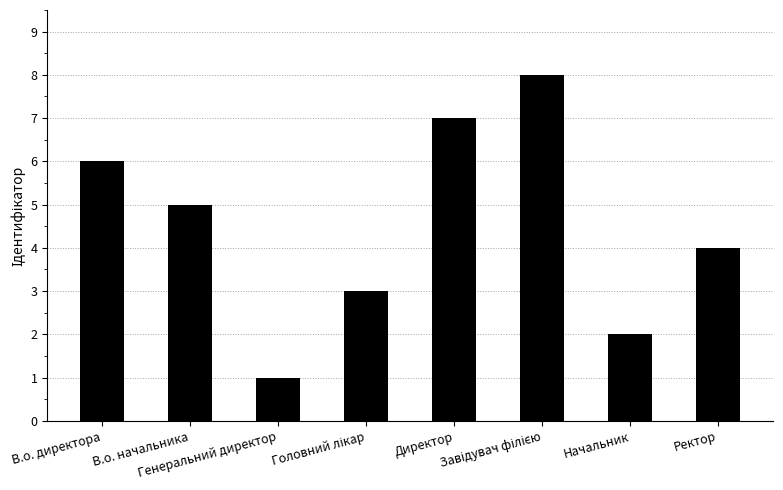

What is the difference between the maximum and minimum values?

7